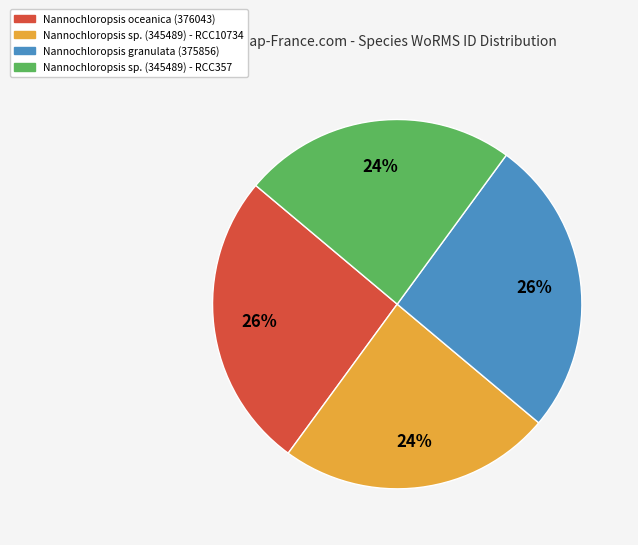

The Nannochloropsis sp. (345489) - RCC10734 slice represents 10% of the pie. True or false?

False